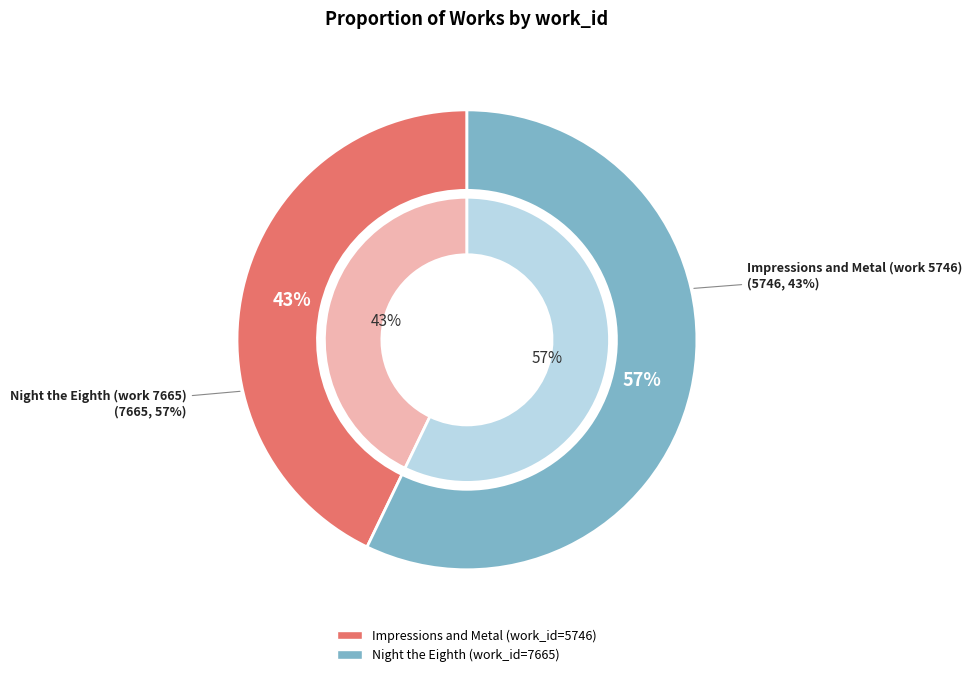

To the nearest percent, what is the difference between the largest and smallest slice percentages?

14%